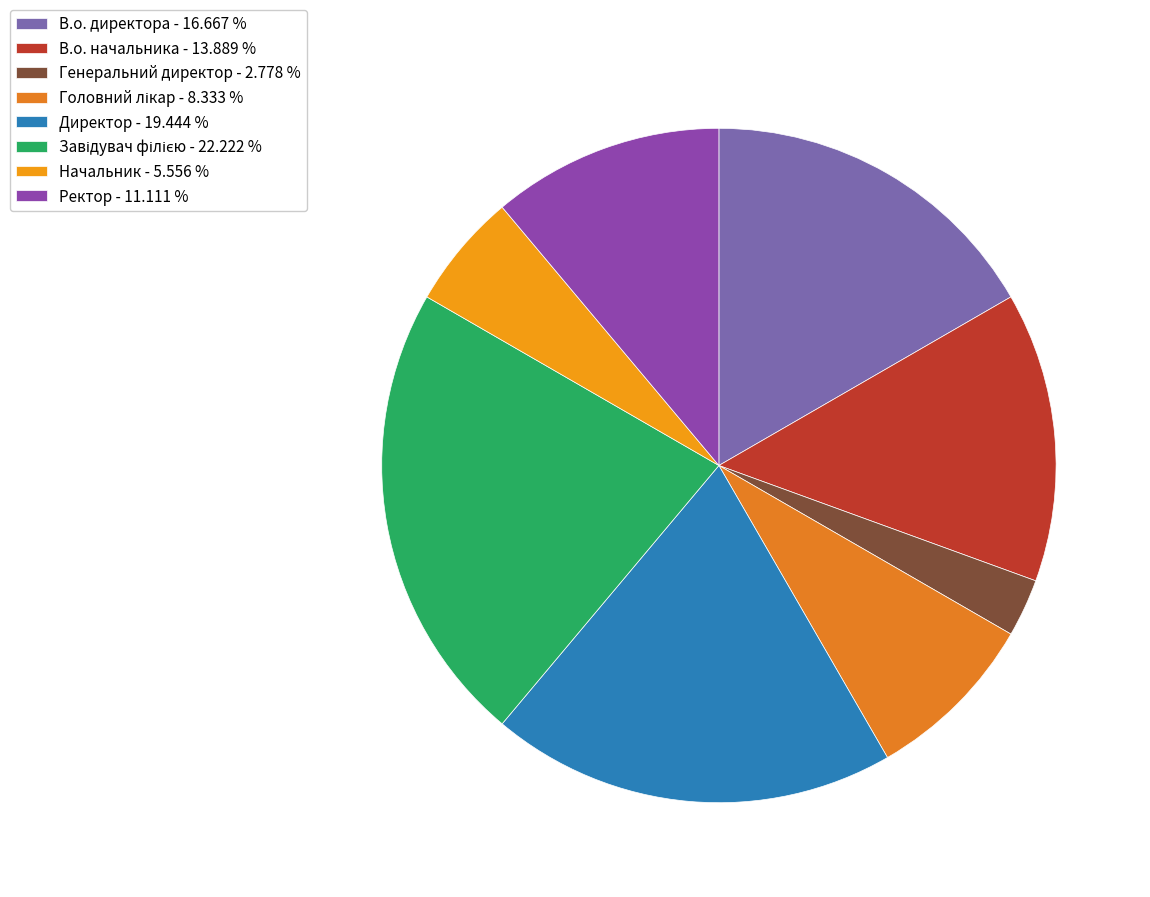

Rank the categories by value from lowest to highest.

Генеральний директор, Начальник, Головний лікар, Ректор, В.о. начальника, В.о. директора, Директор, Завідувач філією